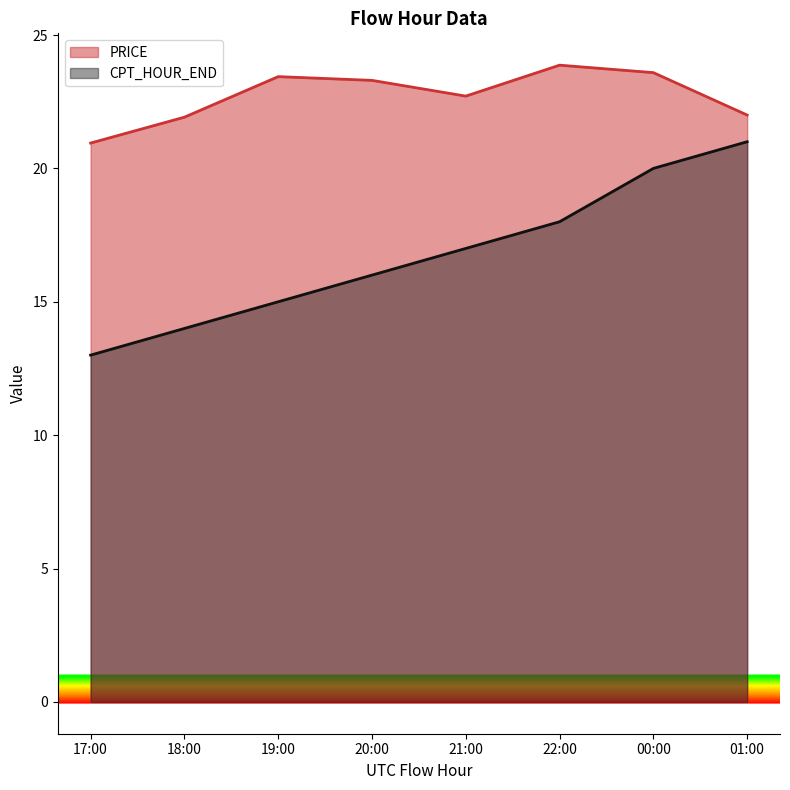

What is the sum of all PRICE values?

181.8